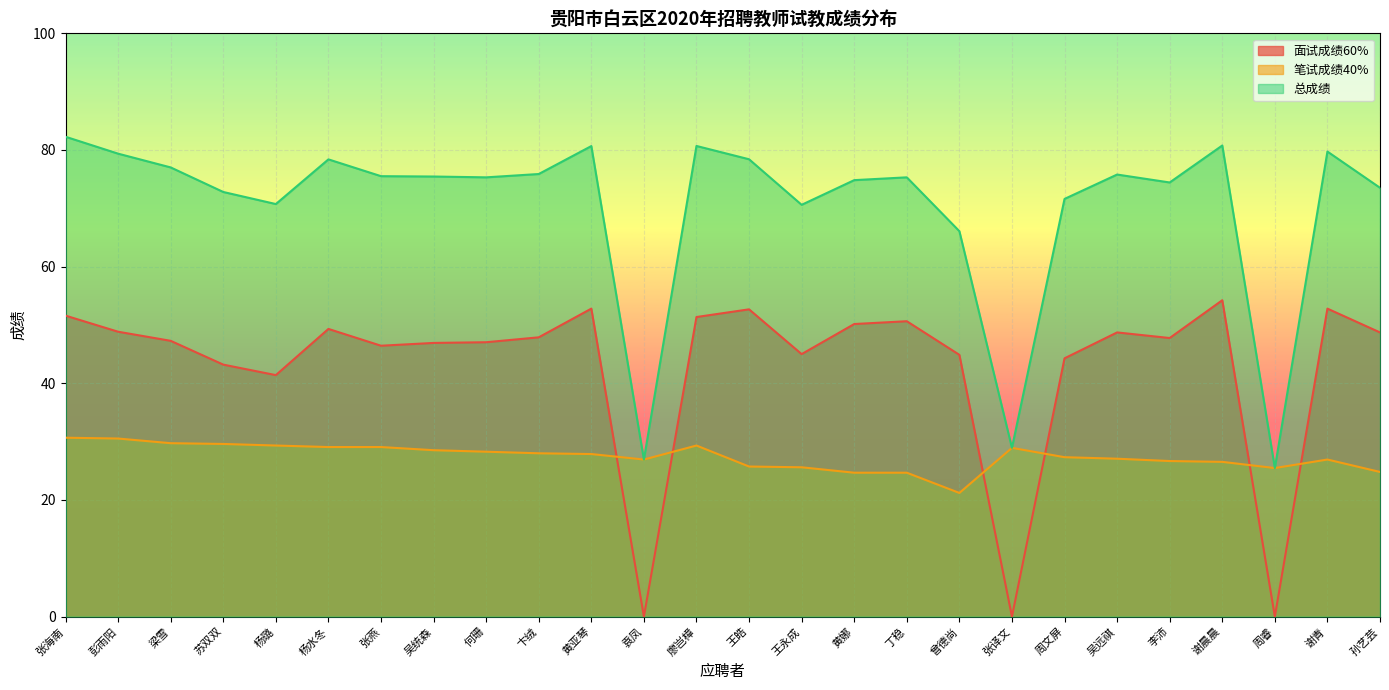

What is the label of the 6th point from the right?

吴远祺